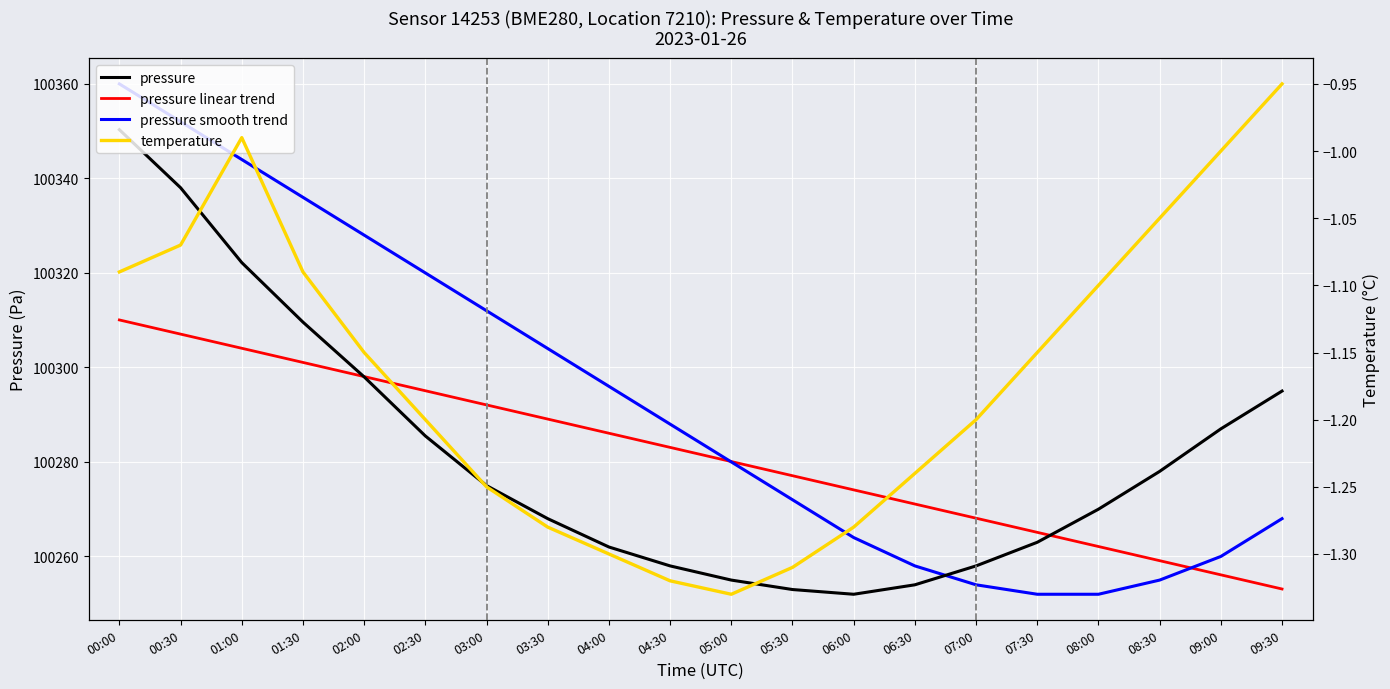

What position from the right is 07:30?

5